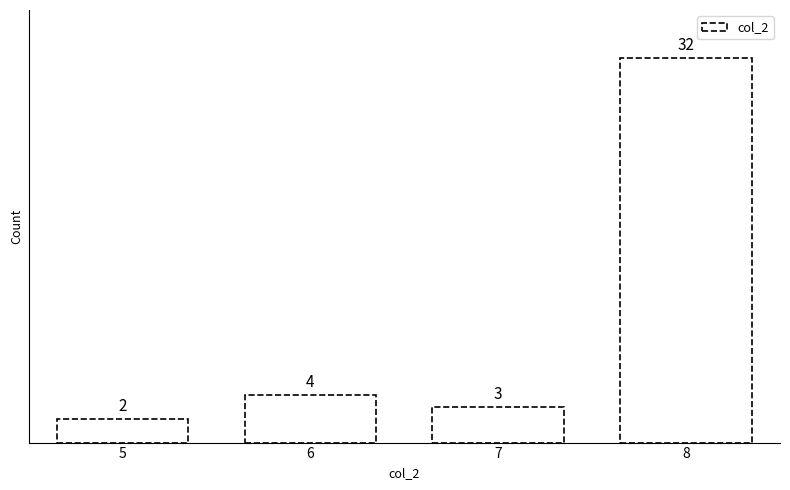

Reading right to left, what are all the values shown in this chart?

32	3	4	2